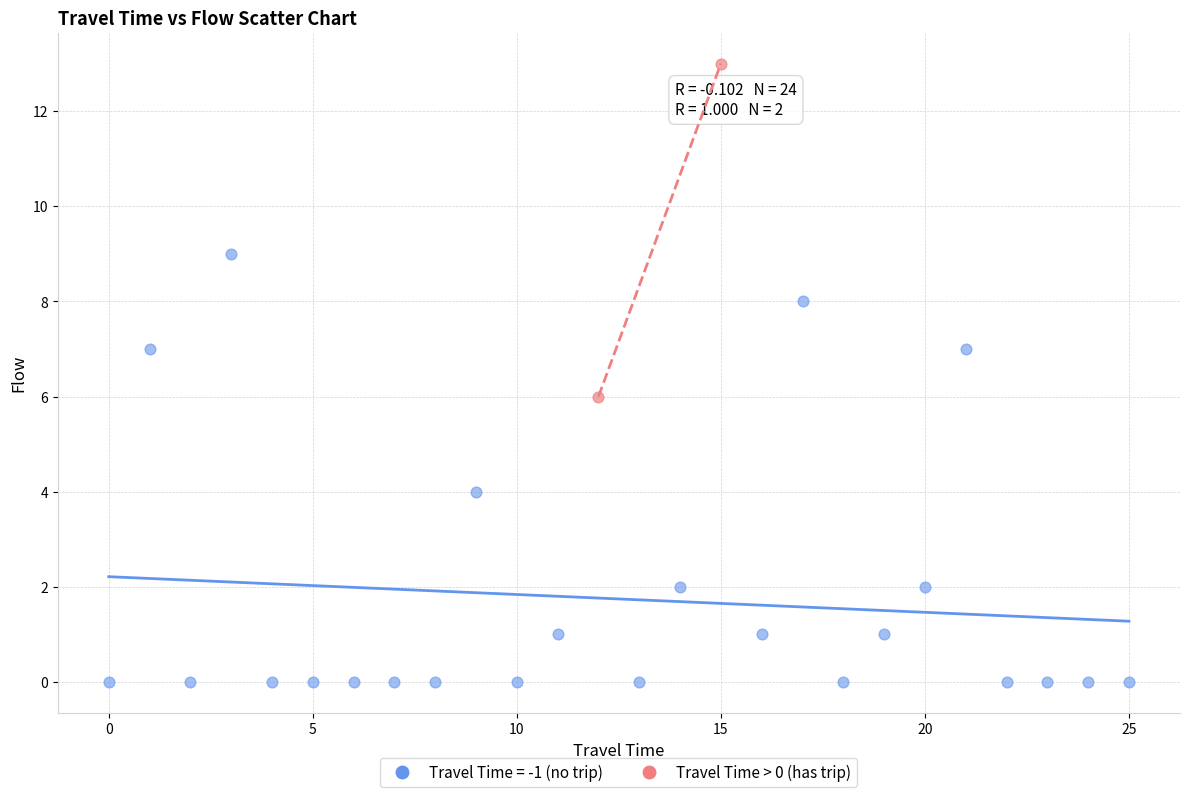

What are all the series names shown in the legend?

Travel Time = -1 (no trip), Travel Time > 0 (has trip)